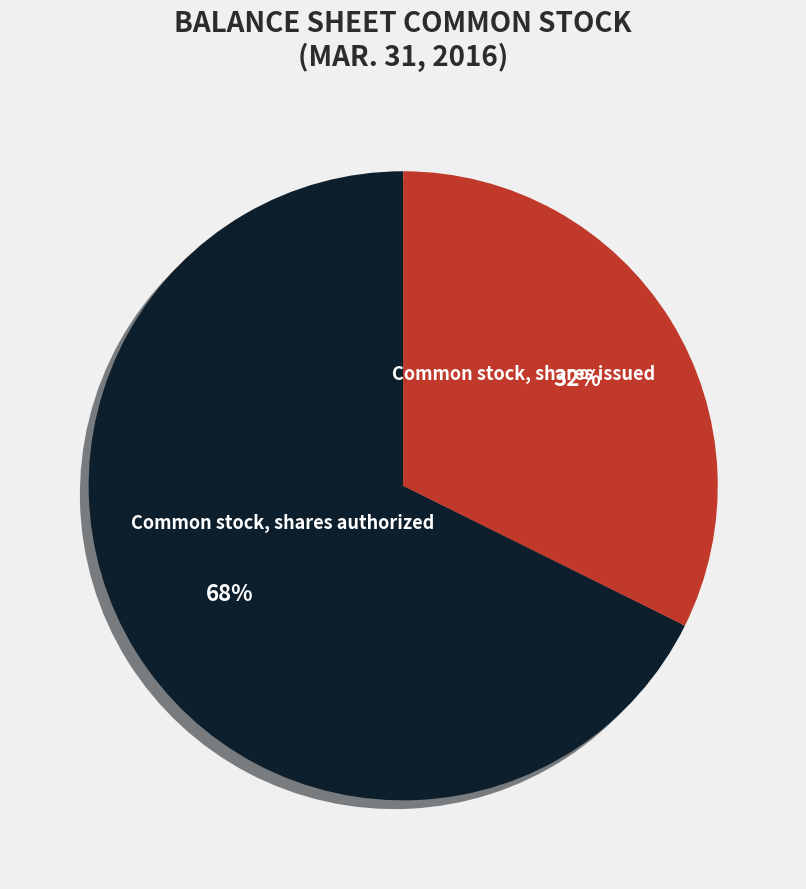

How many slices are in this pie chart?

2